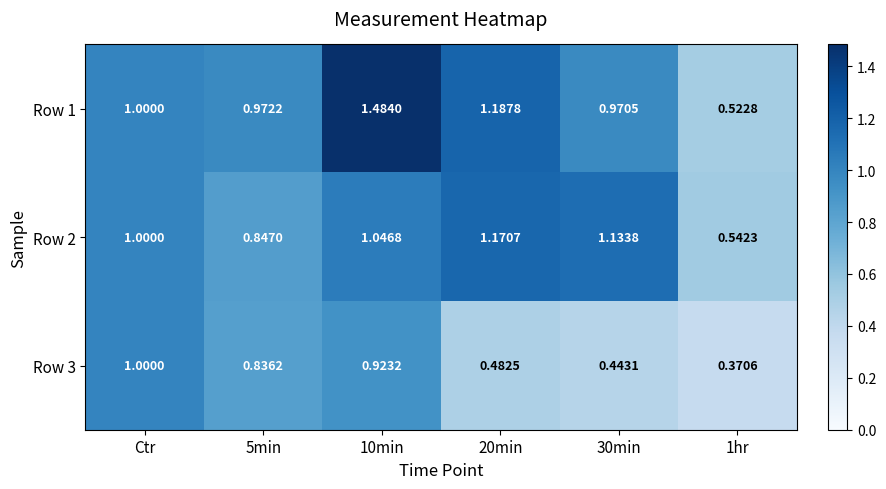

Is the value of Row 1 at 10min greater than the value of Row 3 at 20min?

Yes